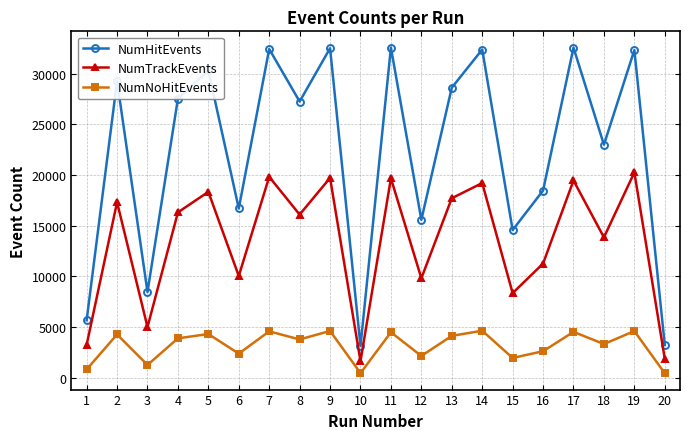

At how many categories does at least one series exceed 17760?

13